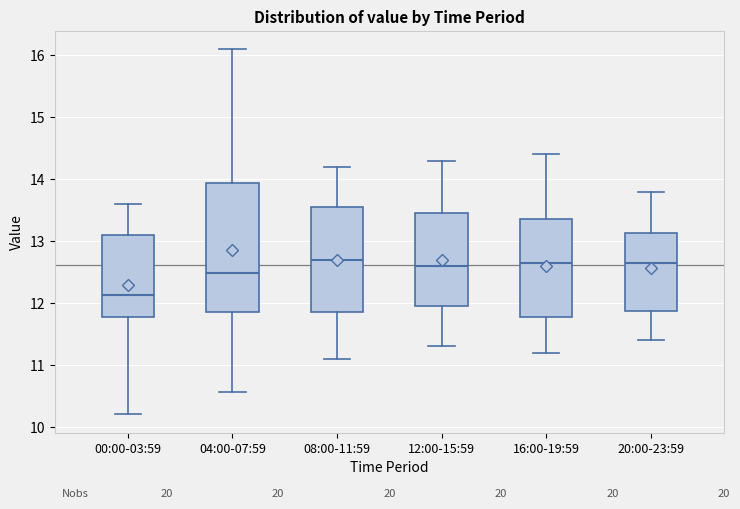

Reading left to right, transcribe this box plot: for each box, give where its median line is, the range the box spans, and where its two whiskers end, as read against the y-axis. The values are not printed on the chart, so give them approximately, as read against the axis.

00:00-03:59: median 12.1, box 11.8 to 13.1, whiskers 10.2 to 13.6
04:00-07:59: median 12.5, box 11.9 to 13.9, whiskers 10.6 to 16.1
08:00-11:59: median 12.7, box 11.9 to 13.6, whiskers 11.1 to 14.2
12:00-15:59: median 12.6, box 12.0 to 13.5, whiskers 11.3 to 14.3
16:00-19:59: median 12.7, box 11.8 to 13.4, whiskers 11.2 to 14.4
20:00-23:59: median 12.7, box 11.9 to 13.1, whiskers 11.4 to 13.8